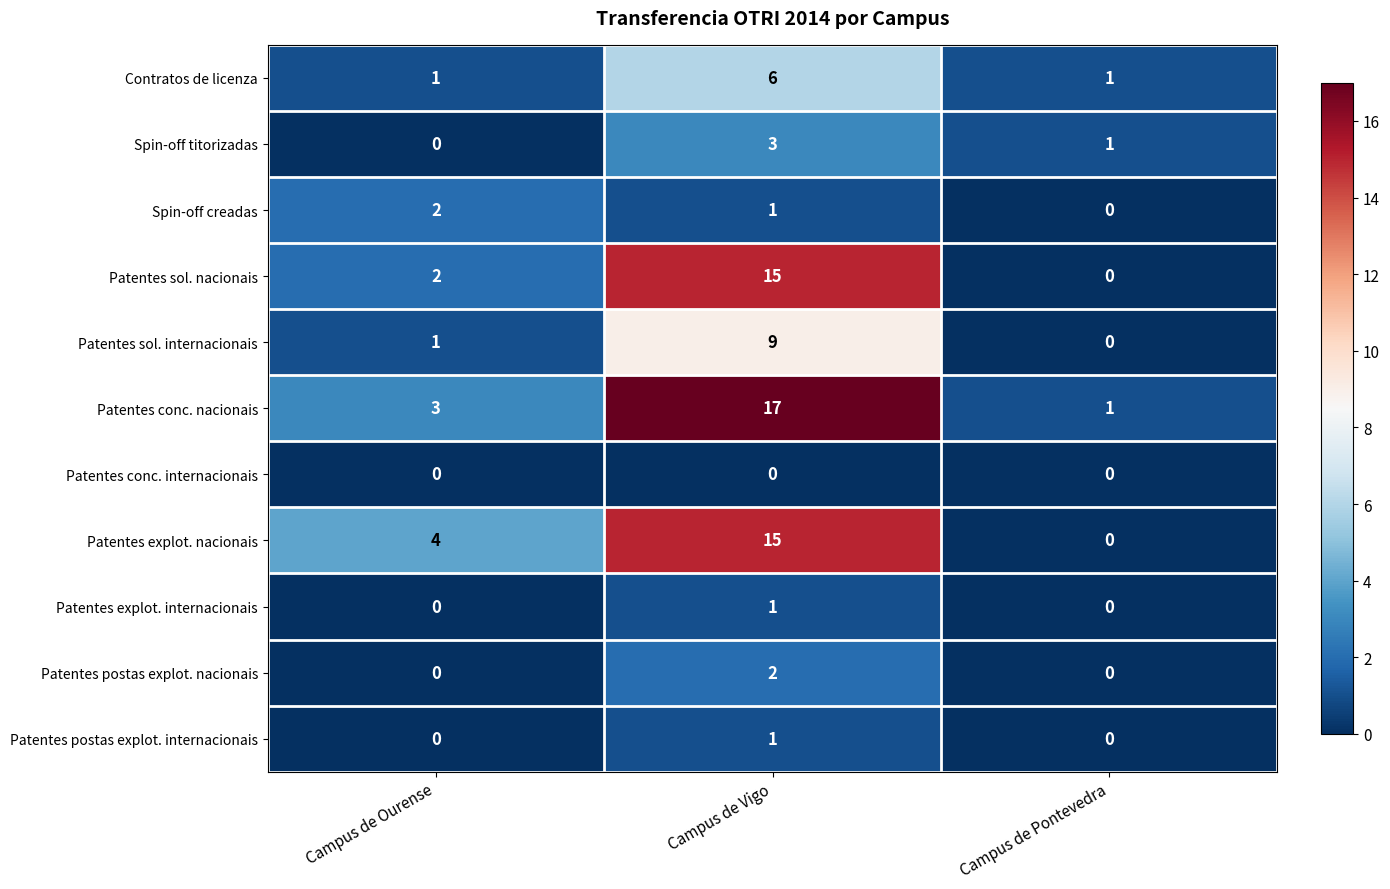

What is the spread (max minus min) of values at Campus de Vigo?

17